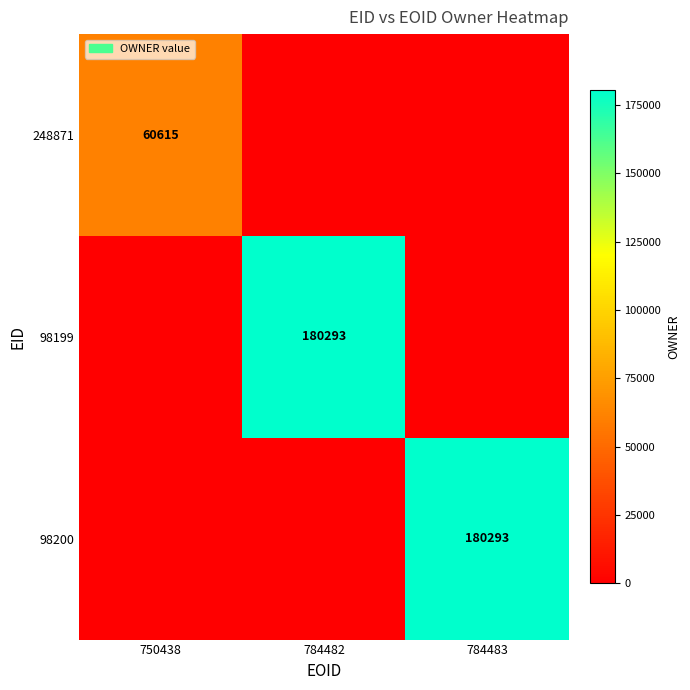

Is it true that 248871 equals 17445 at 750438?

False